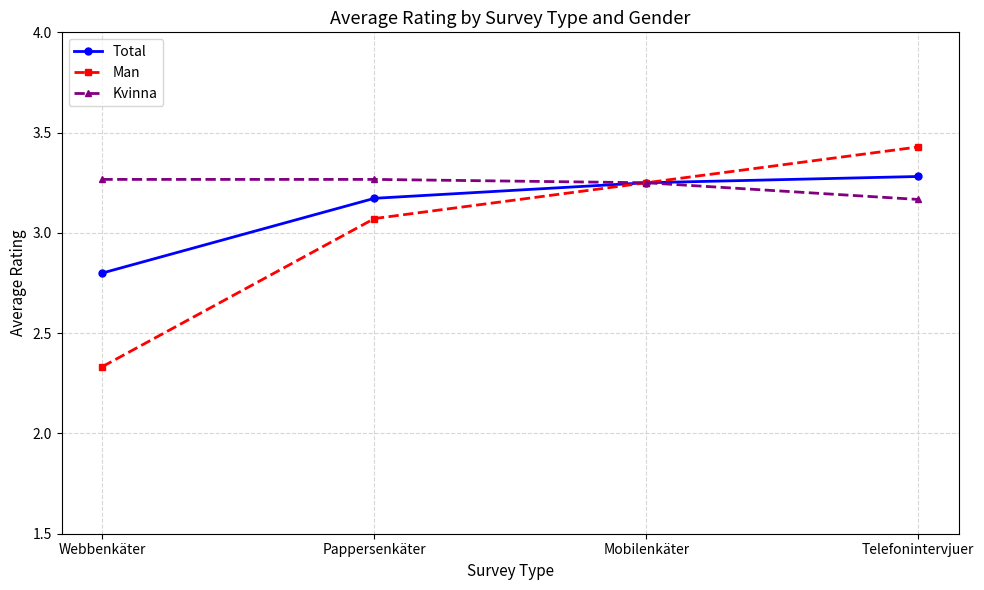

At which label is Man closest to 2?

Webbenkäter